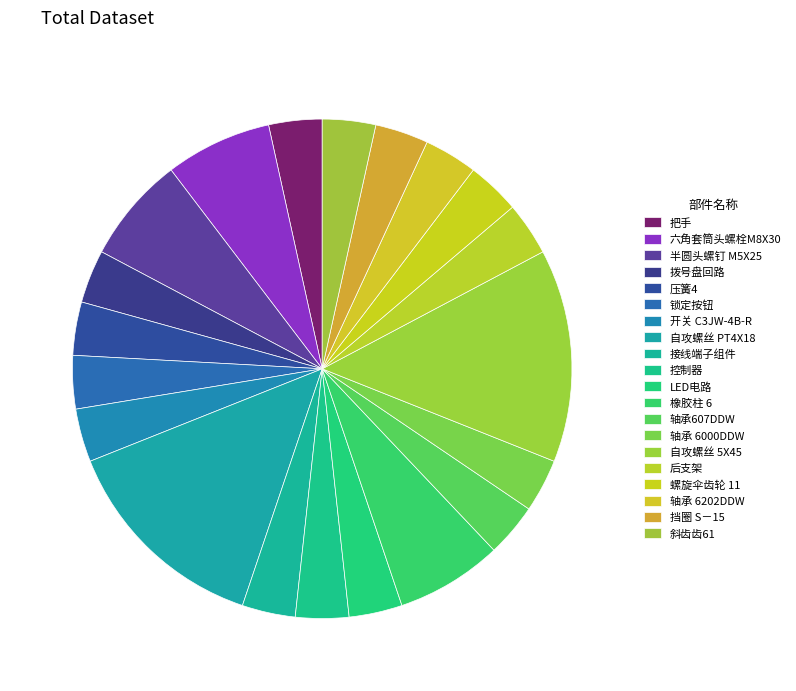

How many segments does this pie chart have?

20